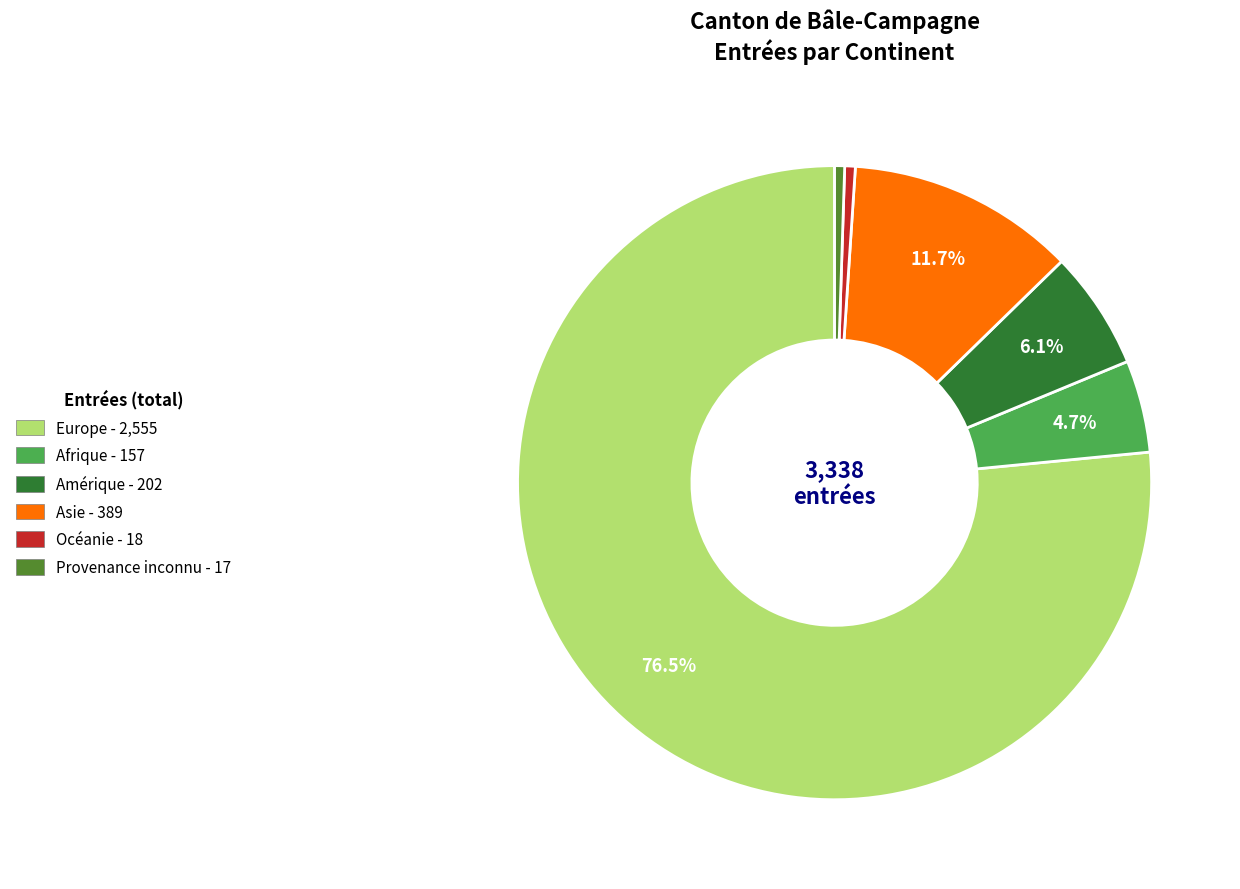

Which slice represents more than half of the pie?

Europe